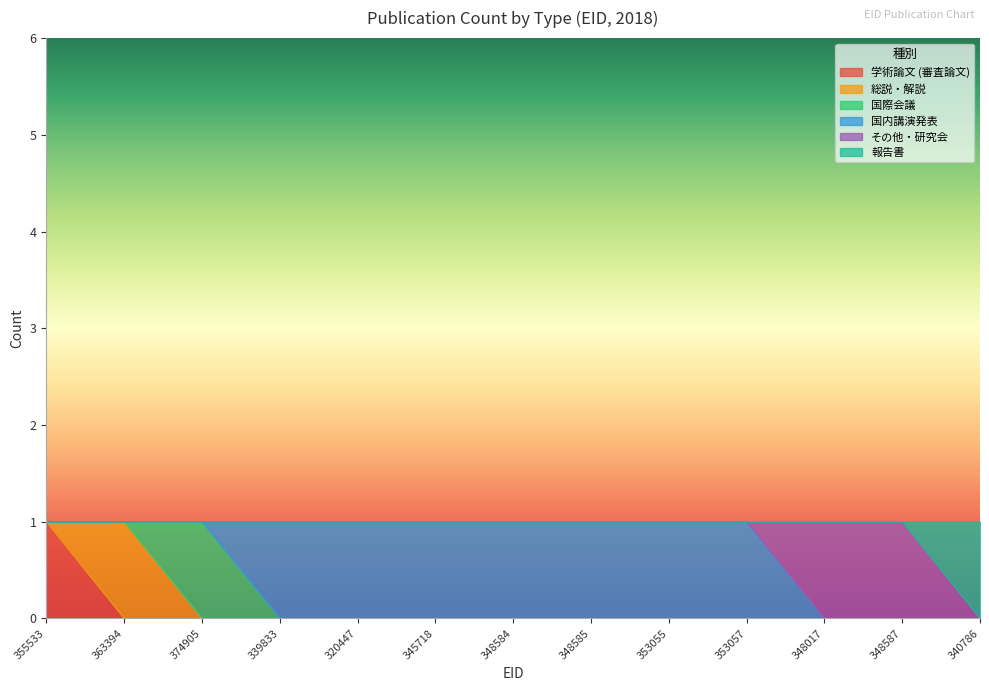

Between 339833 and 348587, which series saw the biggest shift?

国内講演発表